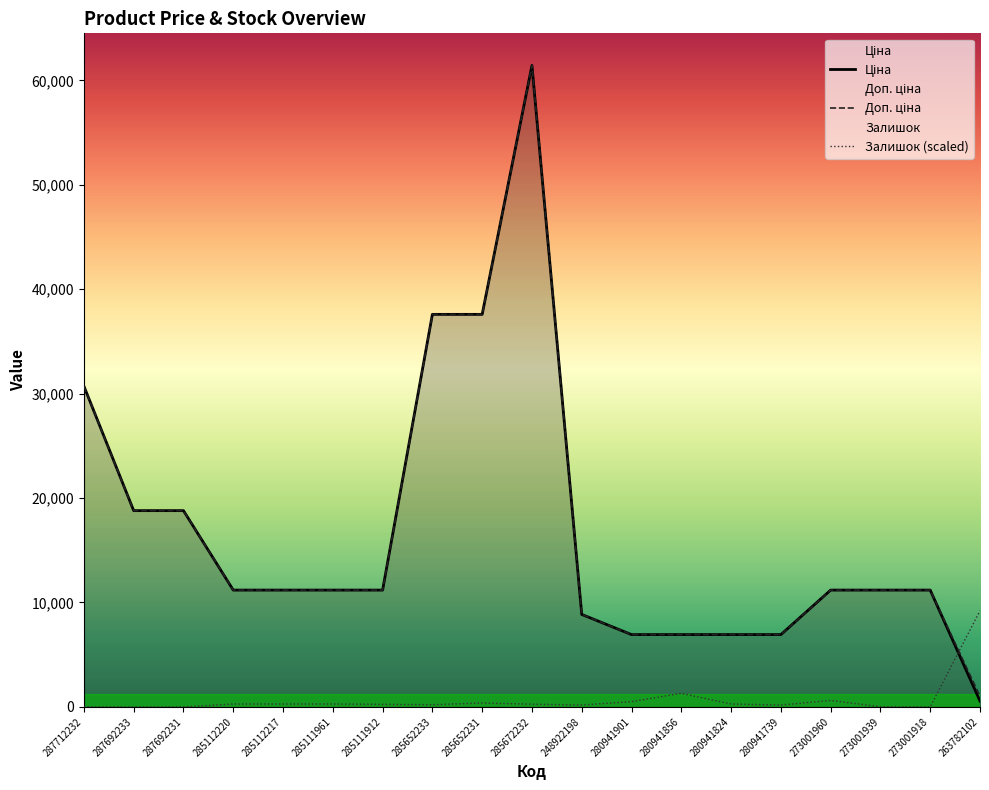

What is the sum of all Ціна values?

320372.6